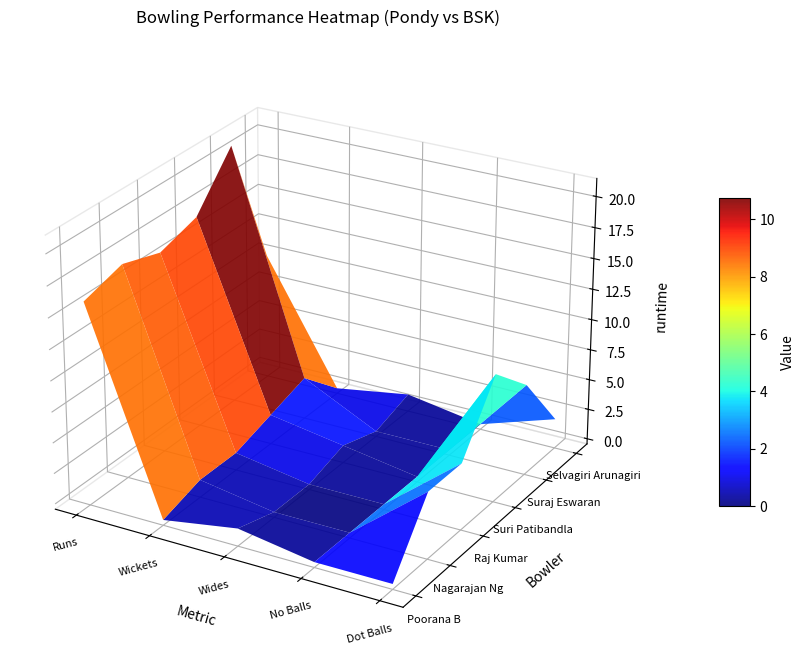

What is the difference between the Selvagiri Arunagiri values at Dot Balls and Wickets?

2